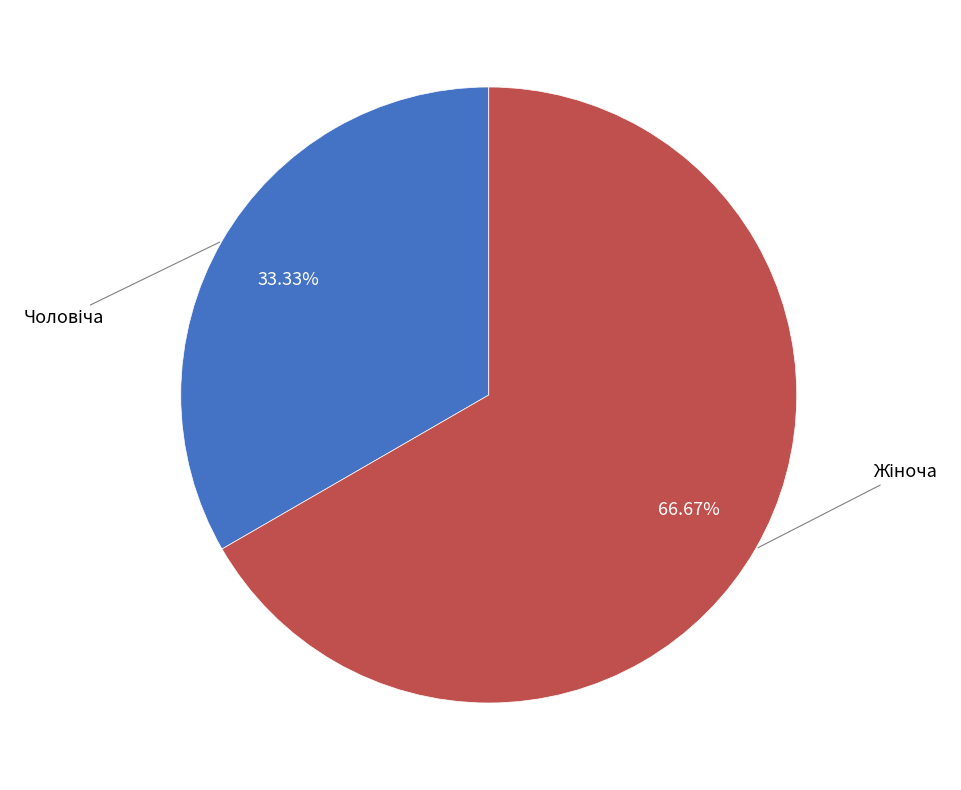

Is there a majority slice in this chart?

Yes